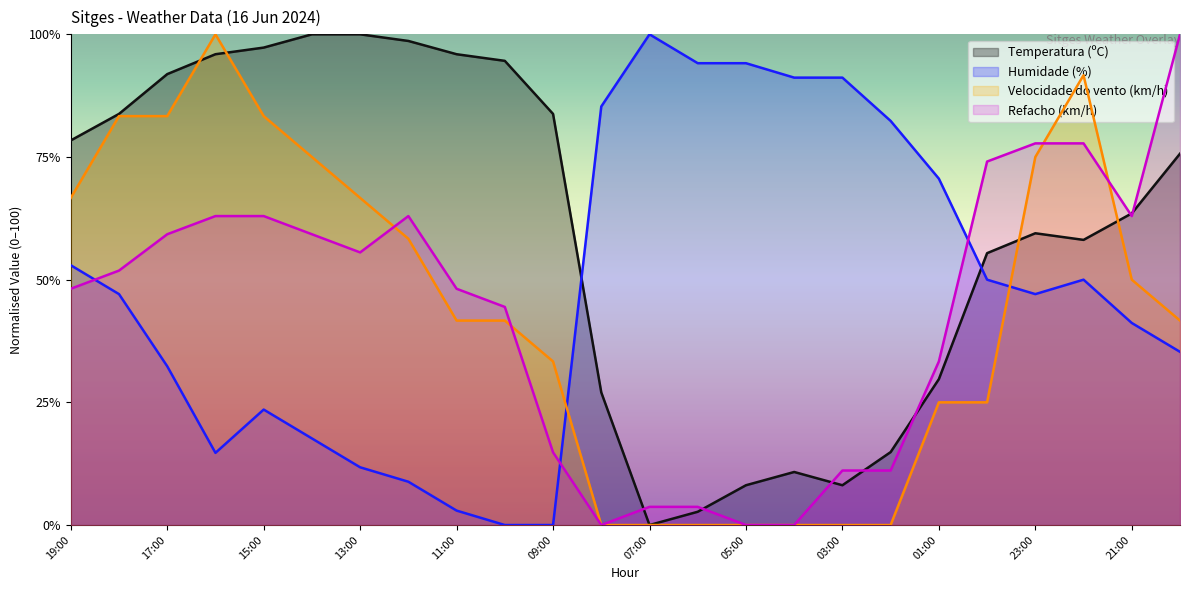

Which series has the widest spread of values?

Temperatura (ºC)